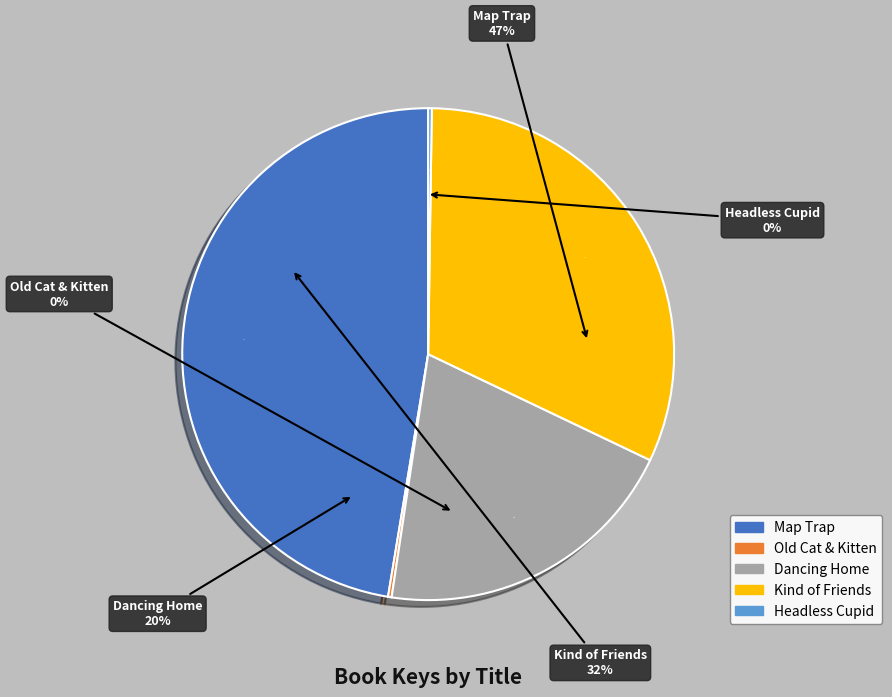

Between Old Cat and the Kitten and Kind of Friends We Used to Be, which is larger?

Kind of Friends We Used to Be